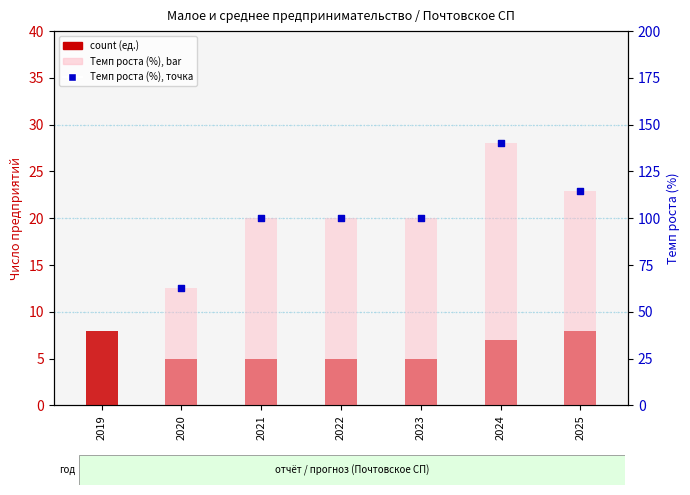

At which category is the sum across all series the highest?

2024